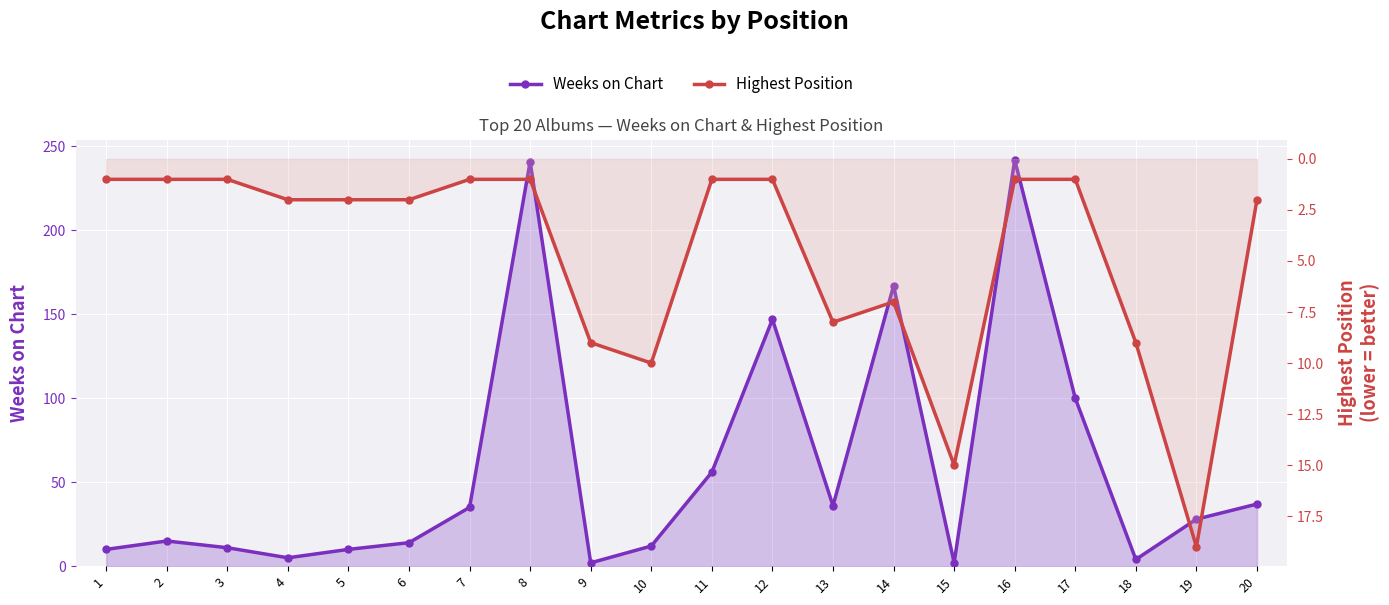

Reading left to right, transcribe all the data shown in this chart.

Weeks on Chart: 1=10	2=15	3=11	4=5	5=10	6=14	7=35	8=241	9=2	10=12	11=56	12=147	13=36	14=167	15=2	16=242	17=100	18=4	19=28	20=37
Highest Position: 1=1	2=1	3=1	4=2	5=2	6=2	7=1	8=1	9=9	10=10	11=1	12=1	13=8	14=7	15=15	16=1	17=1	18=9	19=19	20=2